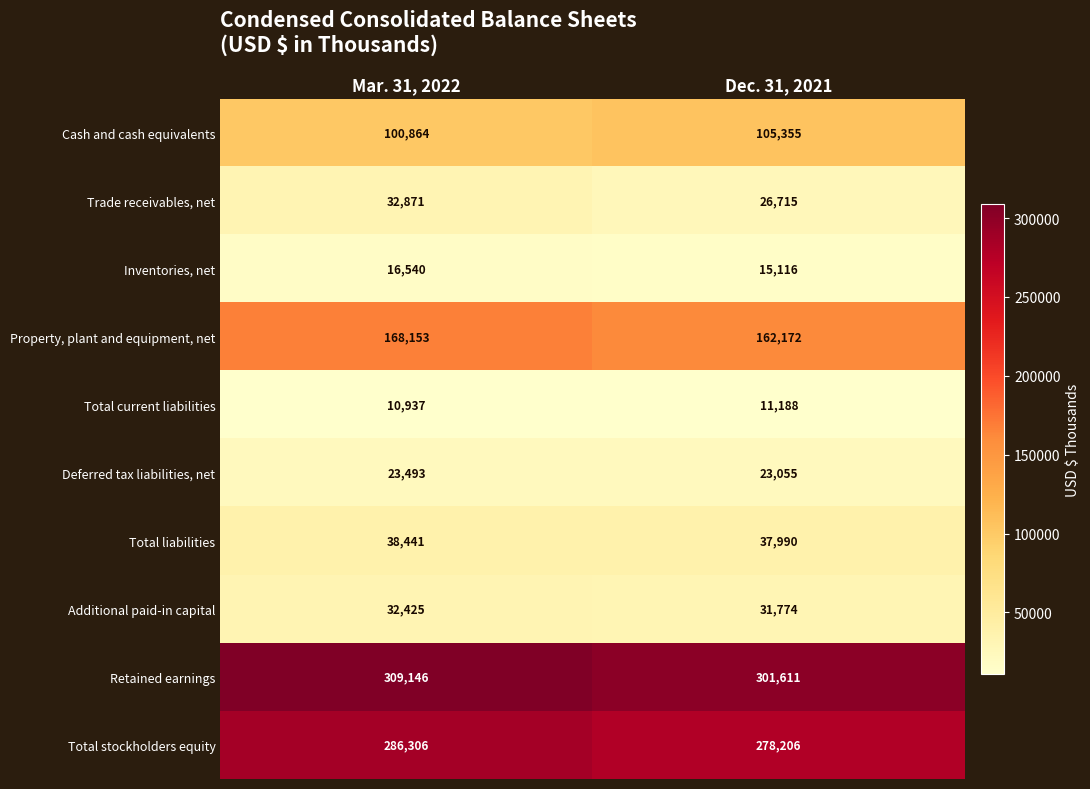

Reading right to left, what are all the values shown in this chart?

Cash and cash equivalents: Dec. 31, 2021=105355	Mar. 31, 2022=100864
Trade receivables, net: Dec. 31, 2021=26715	Mar. 31, 2022=32871
Inventories, net: Dec. 31, 2021=15116	Mar. 31, 2022=16540
Property, plant and equipment, net: Dec. 31, 2021=162172	Mar. 31, 2022=168153
Total current liabilities: Dec. 31, 2021=11188	Mar. 31, 2022=10937
Deferred tax liabilities, net: Dec. 31, 2021=23055	Mar. 31, 2022=23493
Total liabilities: Dec. 31, 2021=37990	Mar. 31, 2022=38441
Additional paid-in capital: Dec. 31, 2021=31774	Mar. 31, 2022=32425
Retained earnings: Dec. 31, 2021=301611	Mar. 31, 2022=309146
Total stockholders equity: Dec. 31, 2021=278206	Mar. 31, 2022=286306